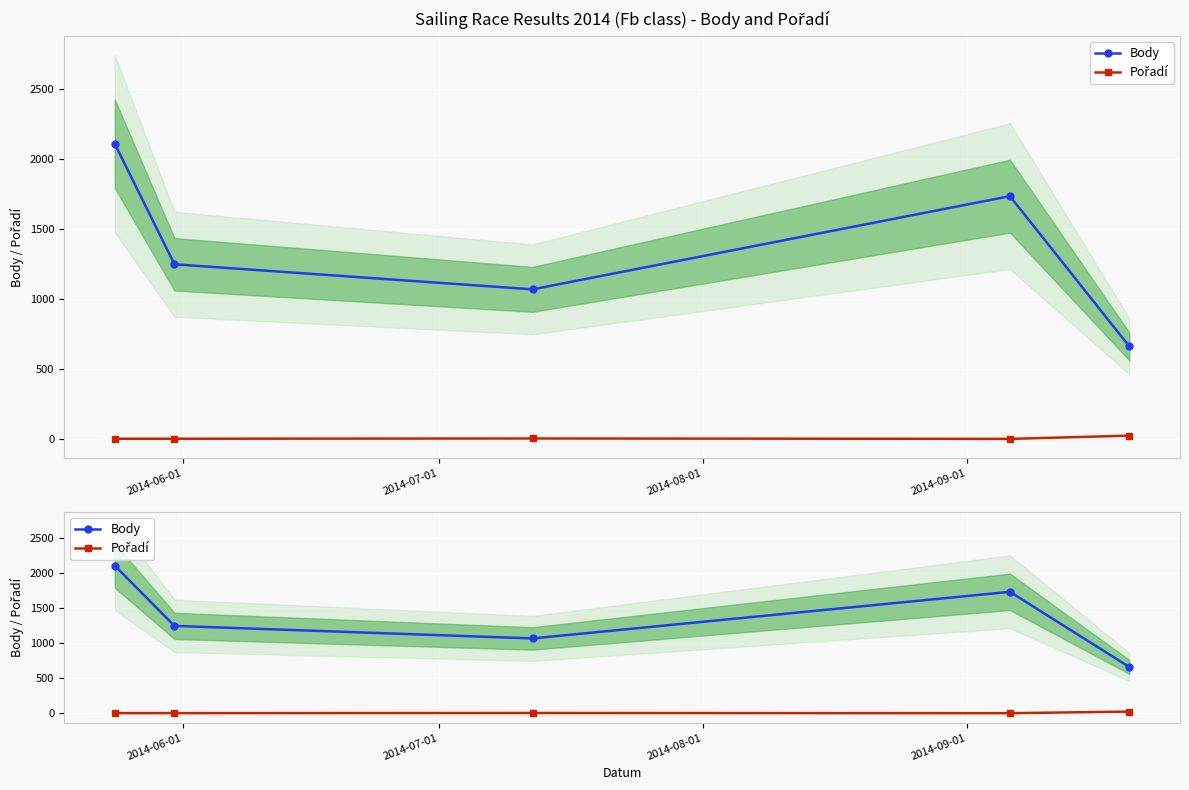

How many Body values are between 1069 and 1734?

3